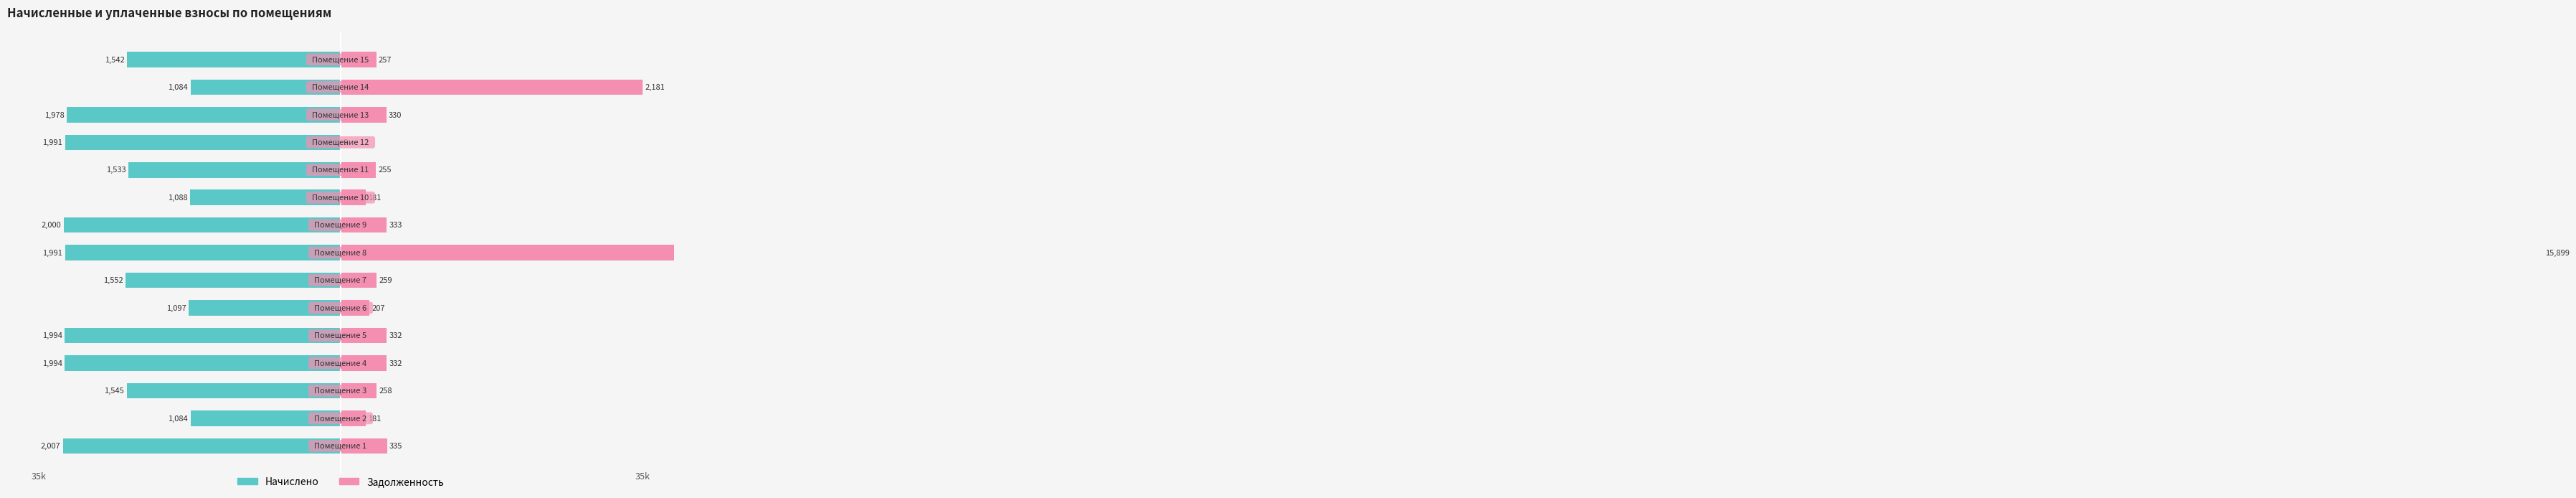

How many bars are there in total?

30